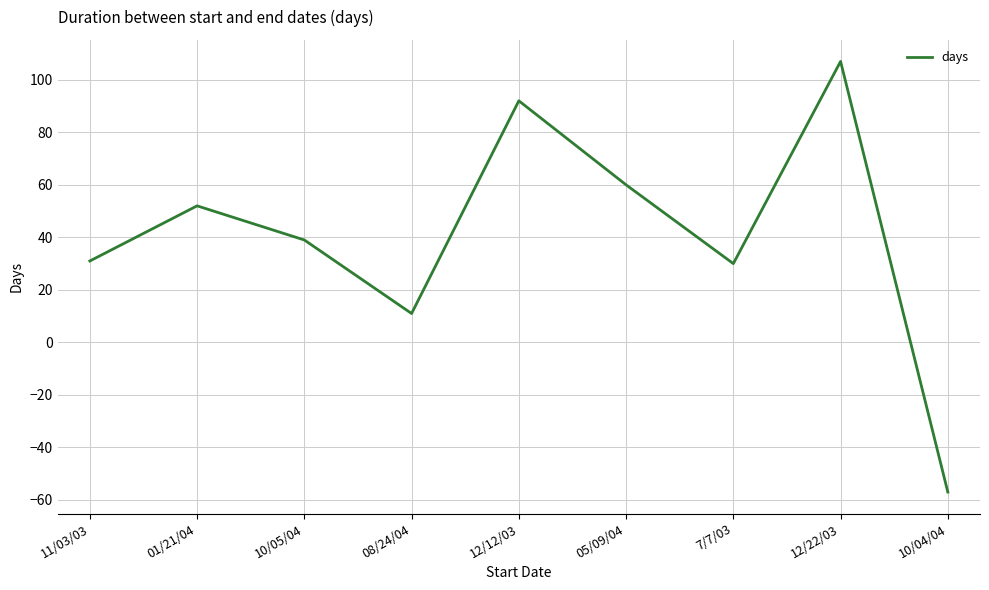

What is the difference between the values at 01/21/04 and 11/03/03?

21